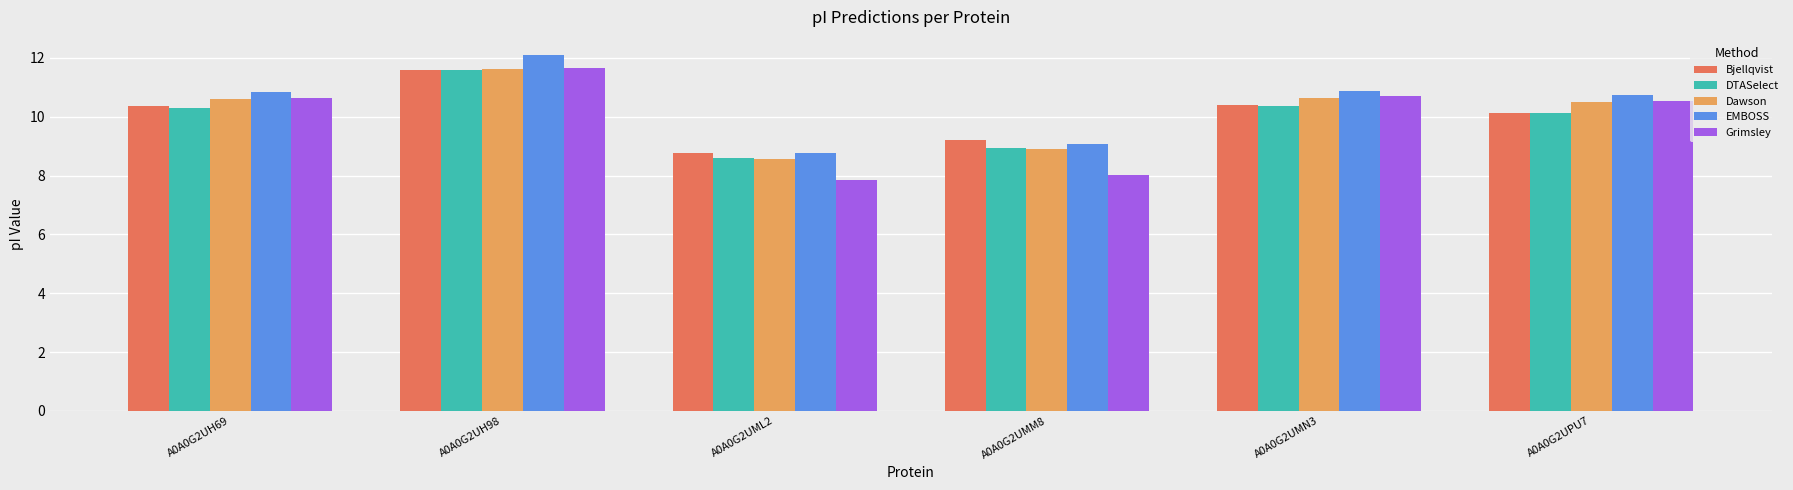

At which label does Dawson reach its minimum?

A0A0G2UML2